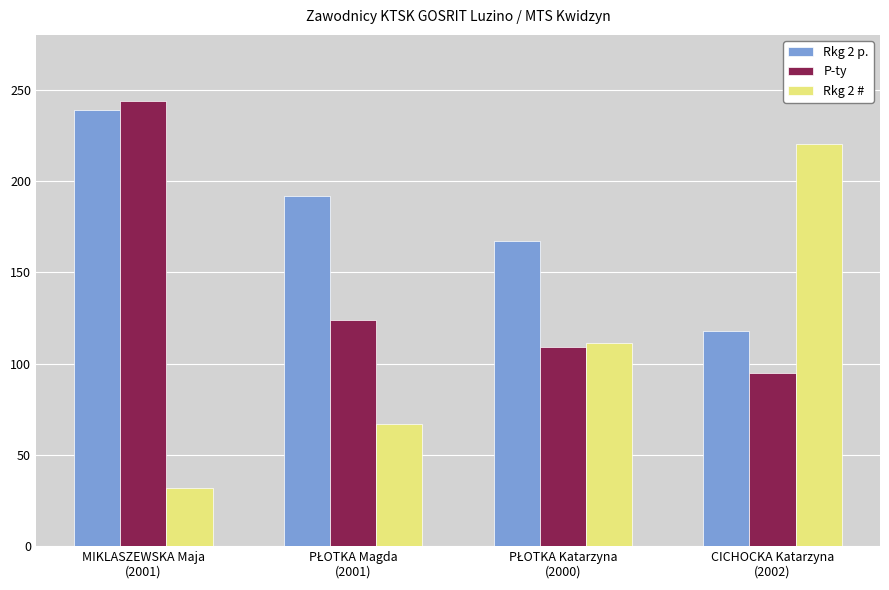

How many bars are there in total?

12